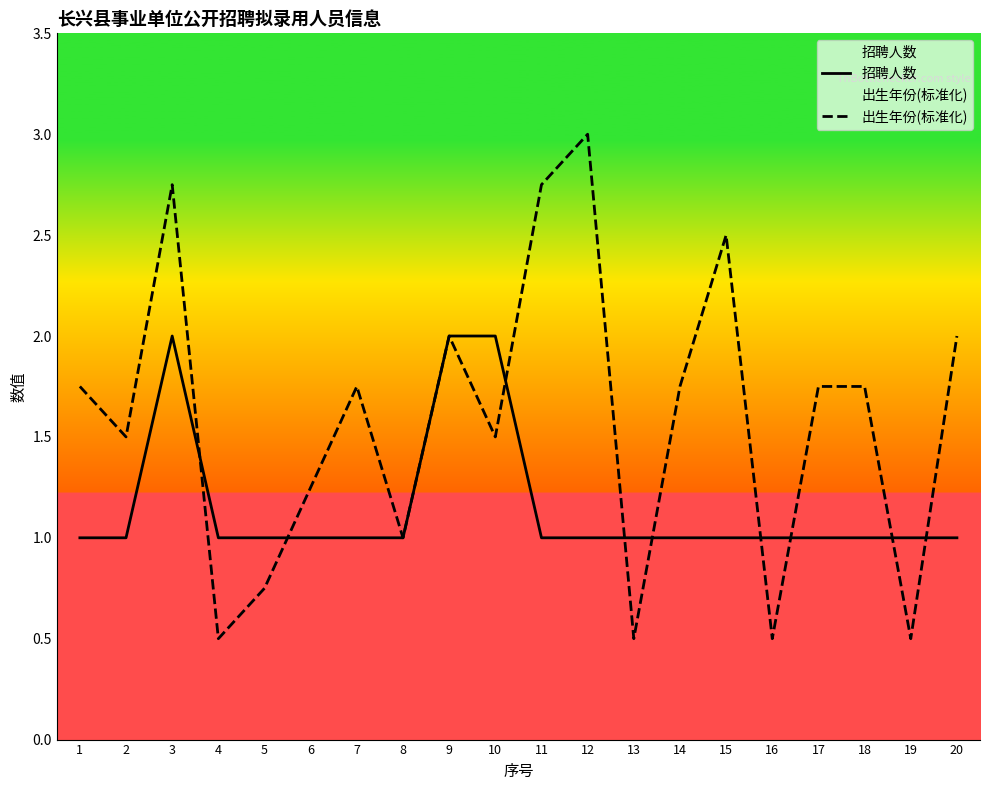

What is the difference between the 招聘人数 values at 8 and 3?

1.0